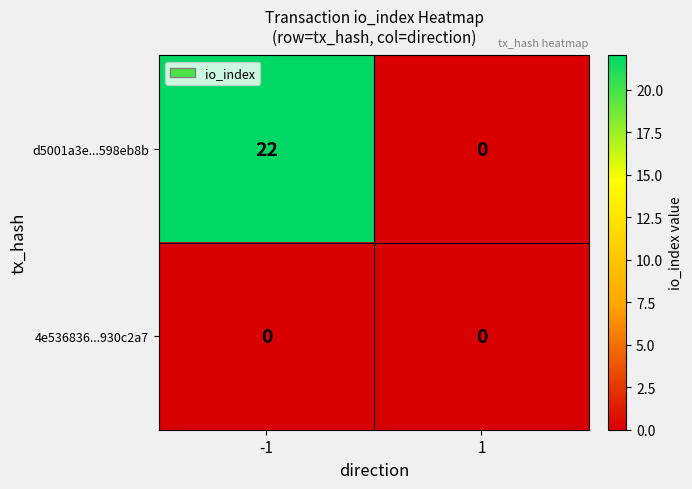

List the series in order of their overall mean, highest first.

d5001a3e...598eb8b, 4e536836...930c2a7